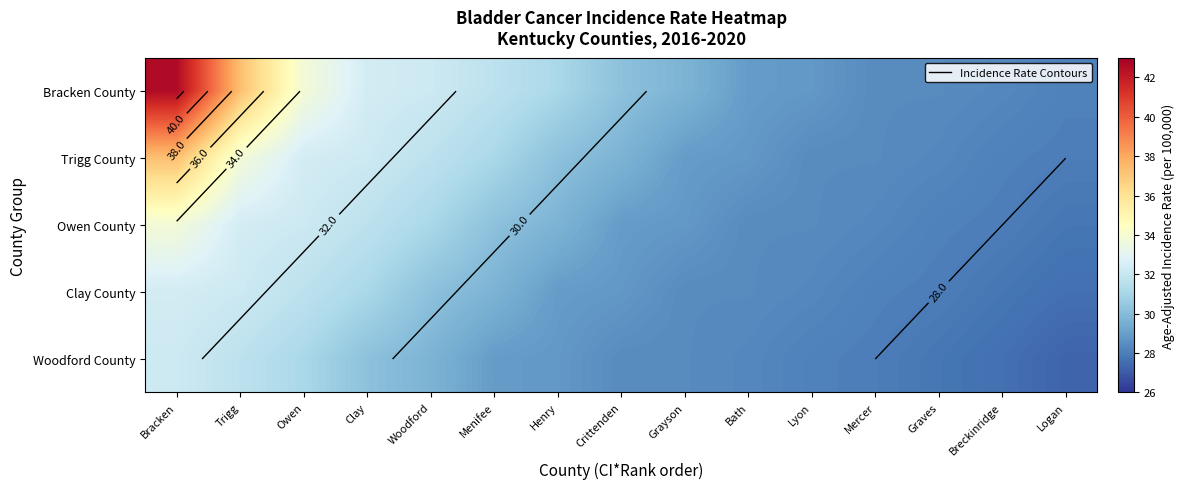

What is the total value across all series at Graves?

140.6